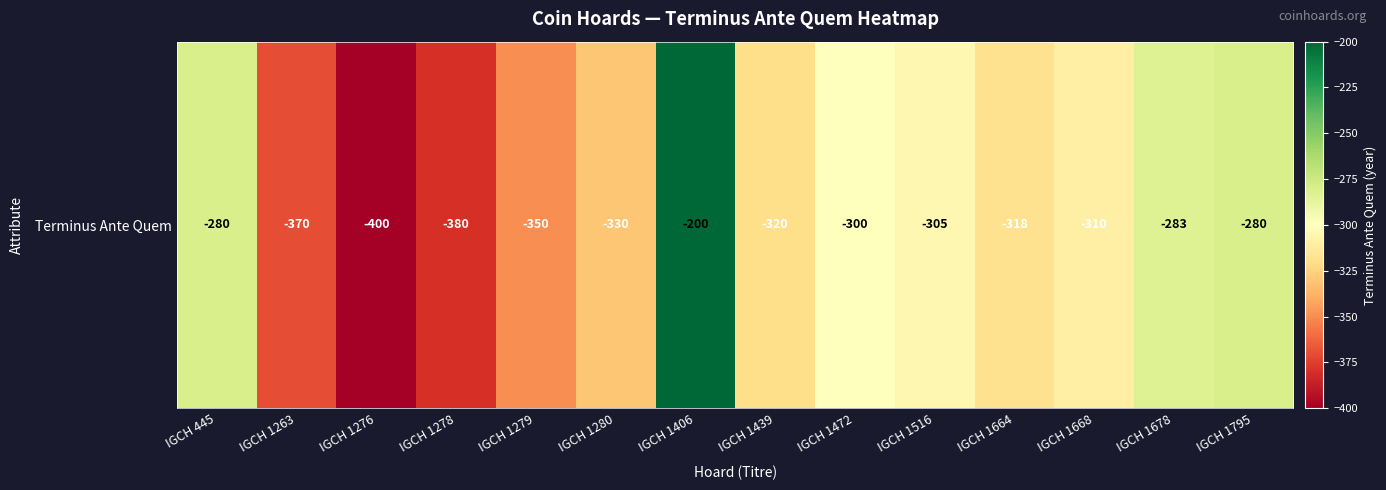

Reading right to left, transcribe all the data shown in this chart.

IGCH 1795=-280	IGCH 1678=-283	IGCH 1668=-310	IGCH 1664=-318	IGCH 1516=-305	IGCH 1472=-300	IGCH 1439=-320	IGCH 1406=-200	IGCH 1280=-330	IGCH 1279=-350	IGCH 1278=-380	IGCH 1276=-400	IGCH 1263=-370	IGCH 445=-280